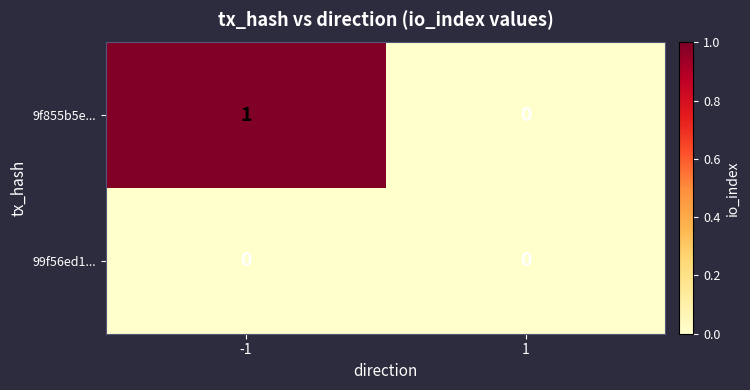

Which category has the highest value across all series?

-1